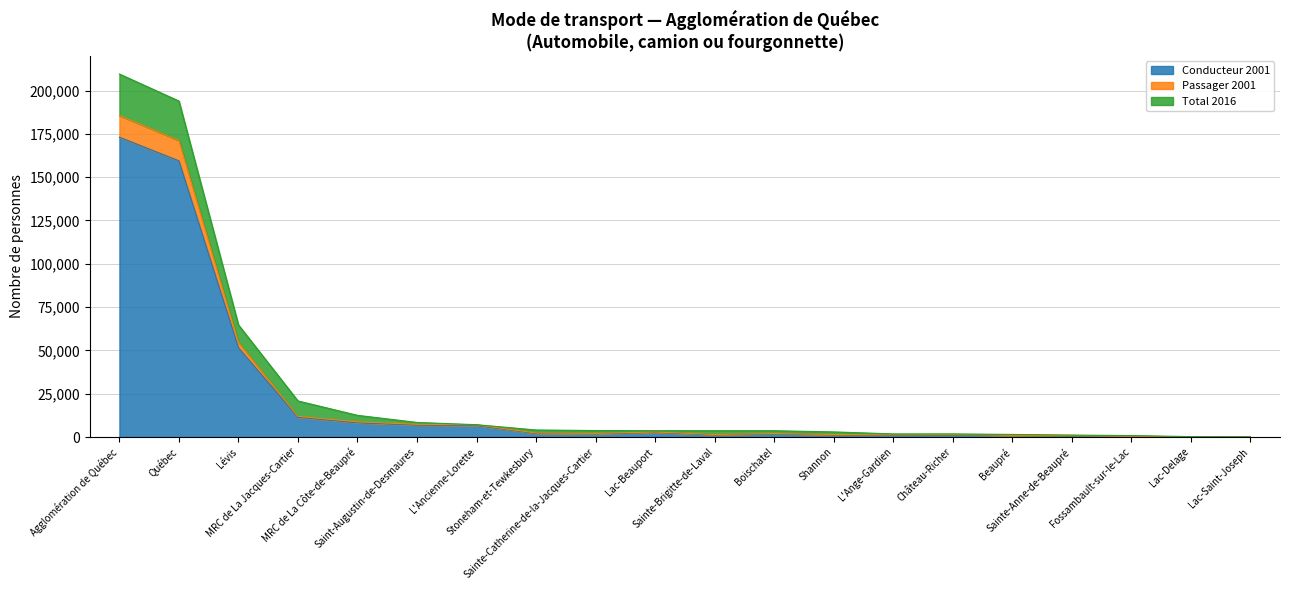

What is the label of the 8th point from the right?

Shannon